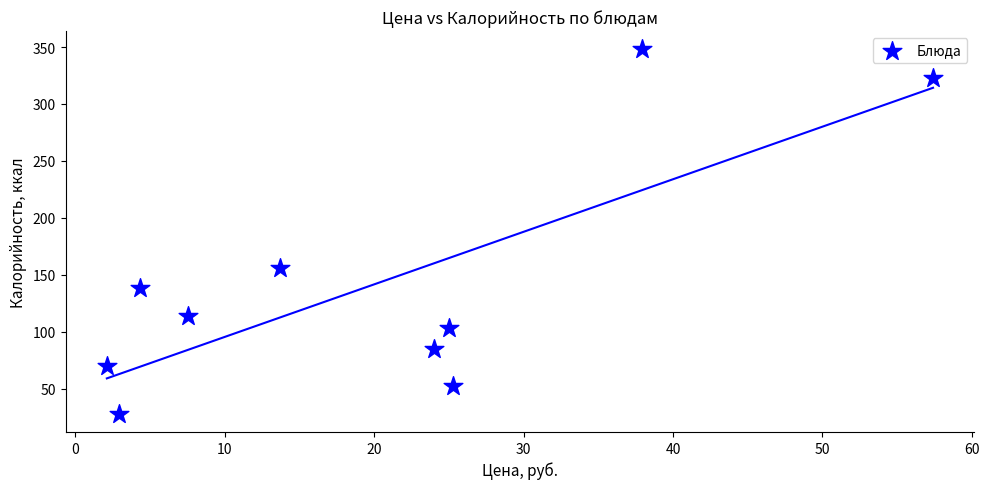

What Y value in the scatter plot is closest to 188?

156